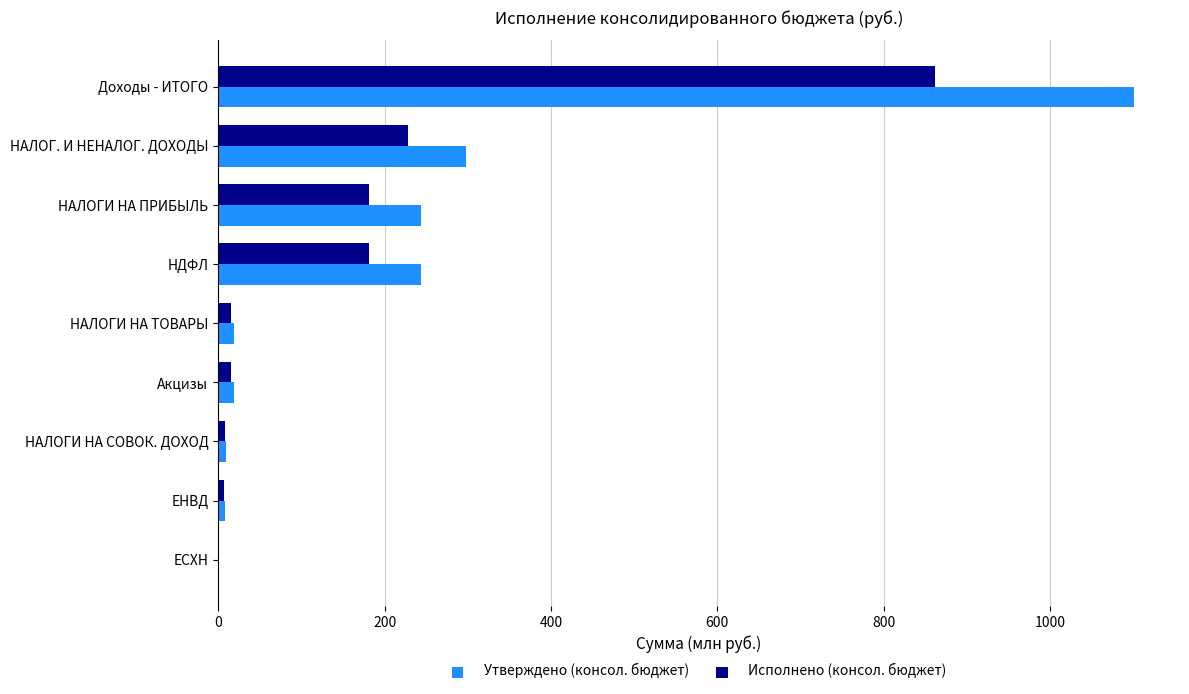

What is the sum of the Исполнено (консол. бюджет) values at НДФЛ and НАЛОГ. И НЕНАЛОГ. ДОХОДЫ?

409.8